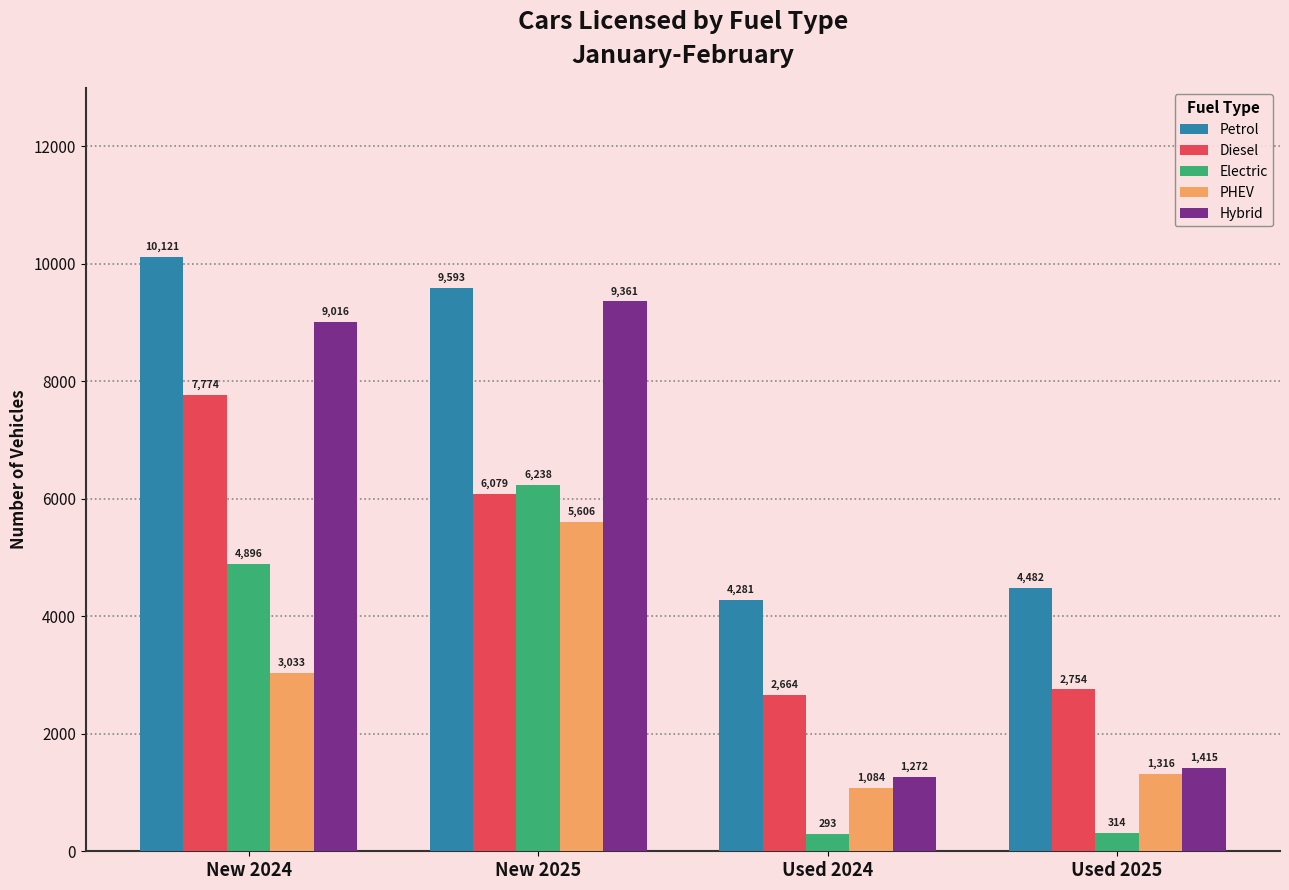

What is the difference between the maximum and minimum values in the Hybrid series?

8089